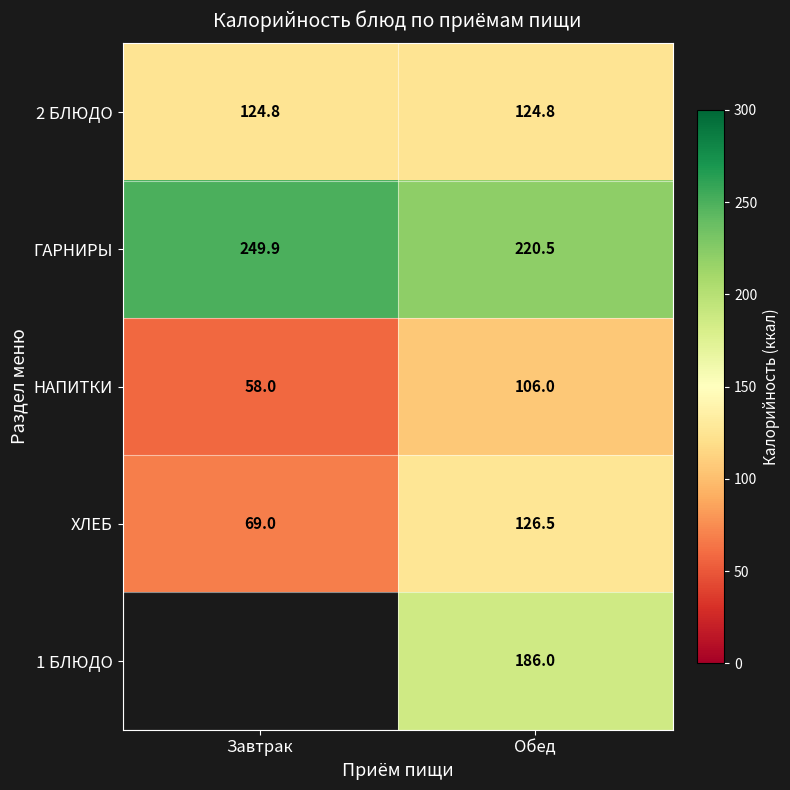

What is the highest value of the 2 БЛЮДО series?

124.8